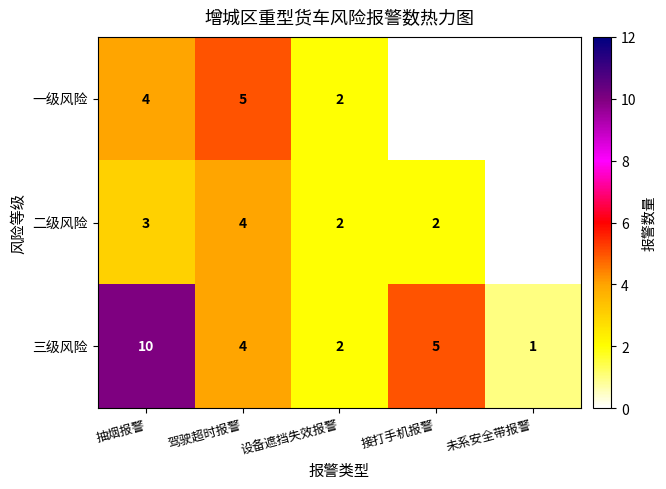

True or false: 三级风险 has a value of 6 at 驾驶超时报警.

False